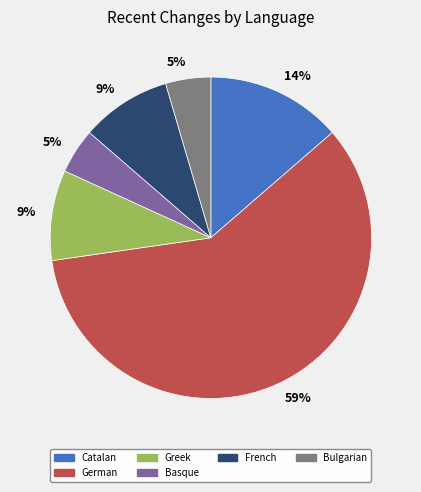

How much of the chart is everything except Catalan?

86.4%